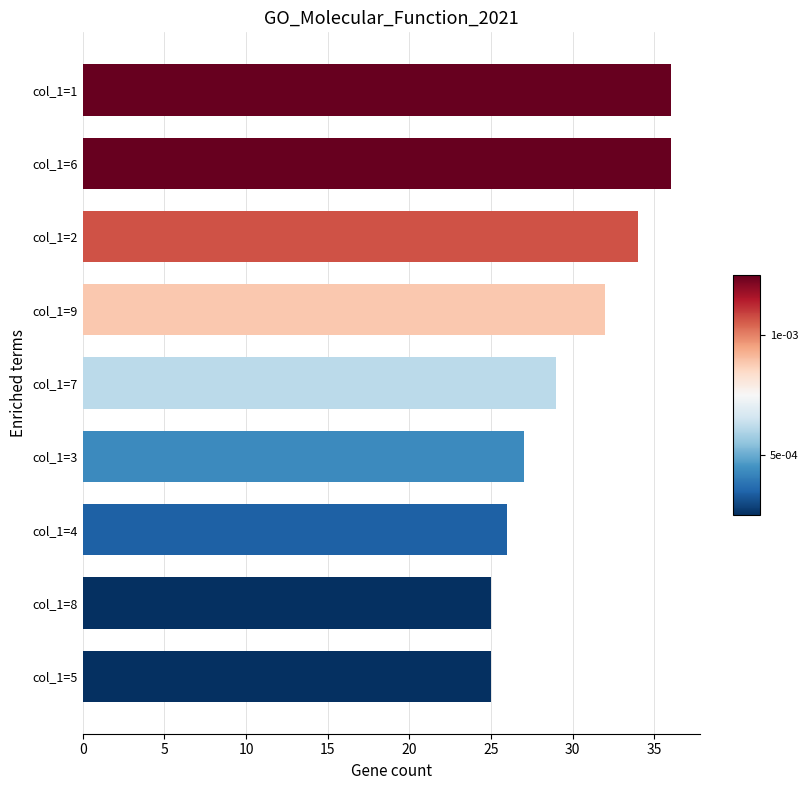

Reading top to bottom, what are all the values shown in this chart?

col_1=1=36	col_1=6=36	col_1=2=34	col_1=9=32	col_1=7=29	col_1=3=27	col_1=4=26	col_1=8=25	col_1=5=25